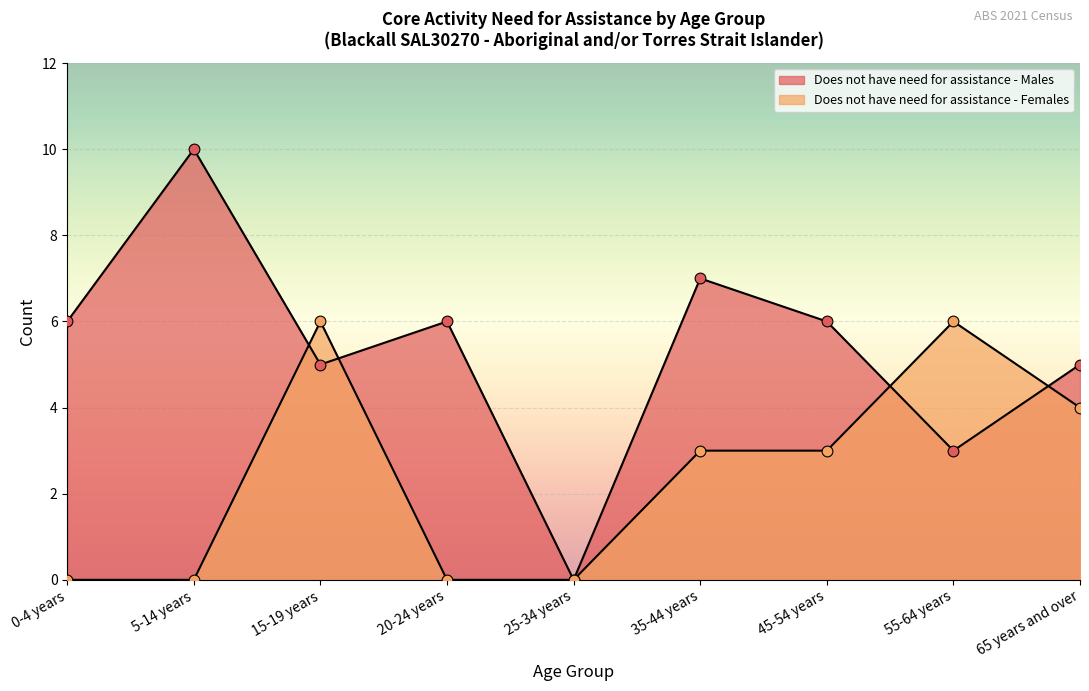

Which series has the largest total across all categories?

Does not have need for assistance - Males